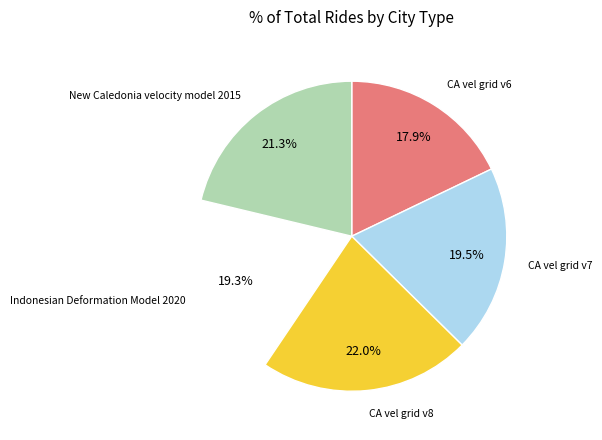

Does any single category account for the majority?

No